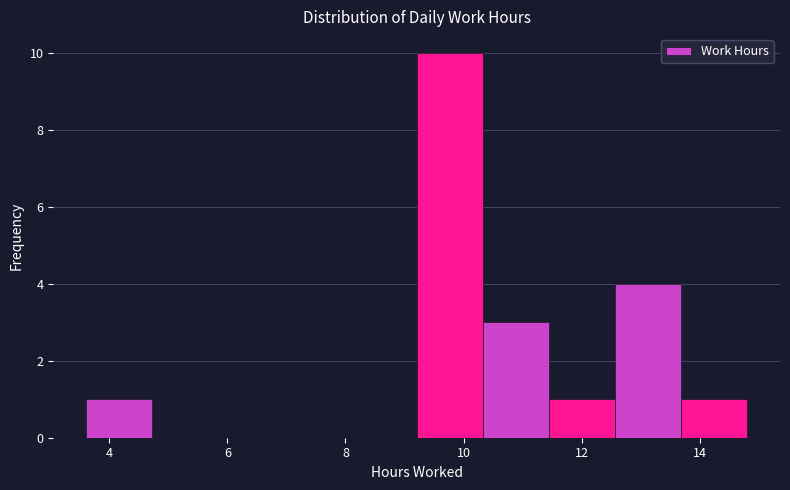

Reading left to right, transcribe this chart: for each bar, give the range it covers on the x-axis and its height. Neither the bar edges nor the heights are printed on the chart, so give them approximately, as read against the axes.

3.6 to 4.8: 1
4.8 to 5.8: 0
5.8 to 7.0: 0
7.0 to 8.0: 0
8.0 to 9.2: 0
9.2 to 10.4: 10
10.4 to 11.4: 3
11.4 to 12.6: 1
12.6 to 13.6: 4
13.6 to 14.8: 1